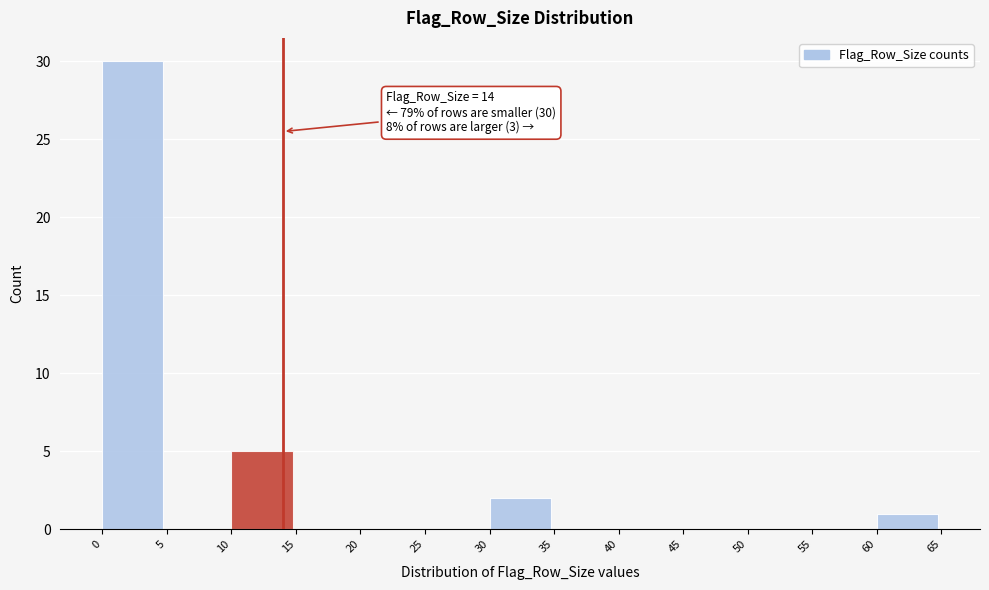

Over which range of the x-axis is the bar tallest?

0 to 5